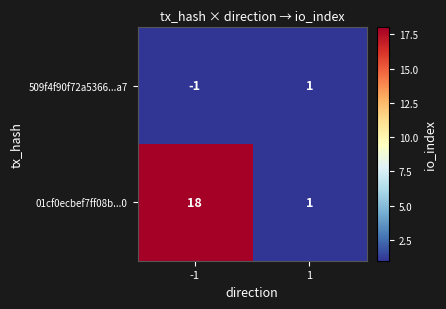

Rank the series at -1 from lowest to highest value.

509f4f90f72a5366...a7, 01cf0ecbef7ff08b...0